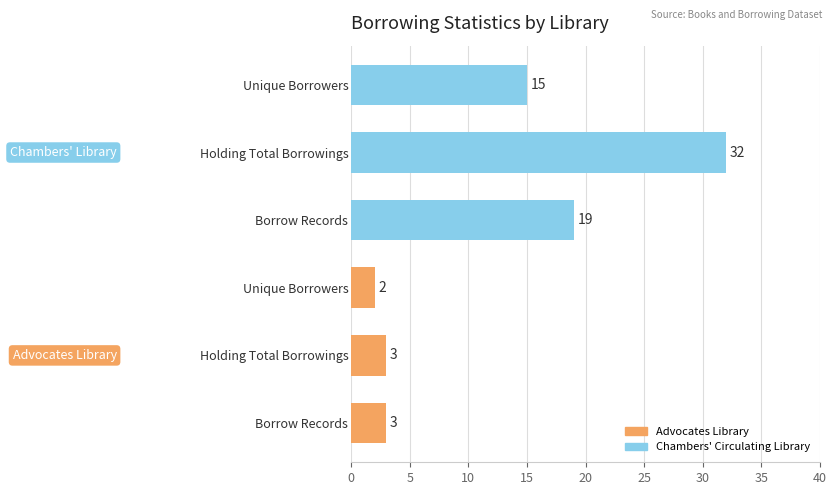

True or false: Advocates Library has a value of 5 at 5.

False